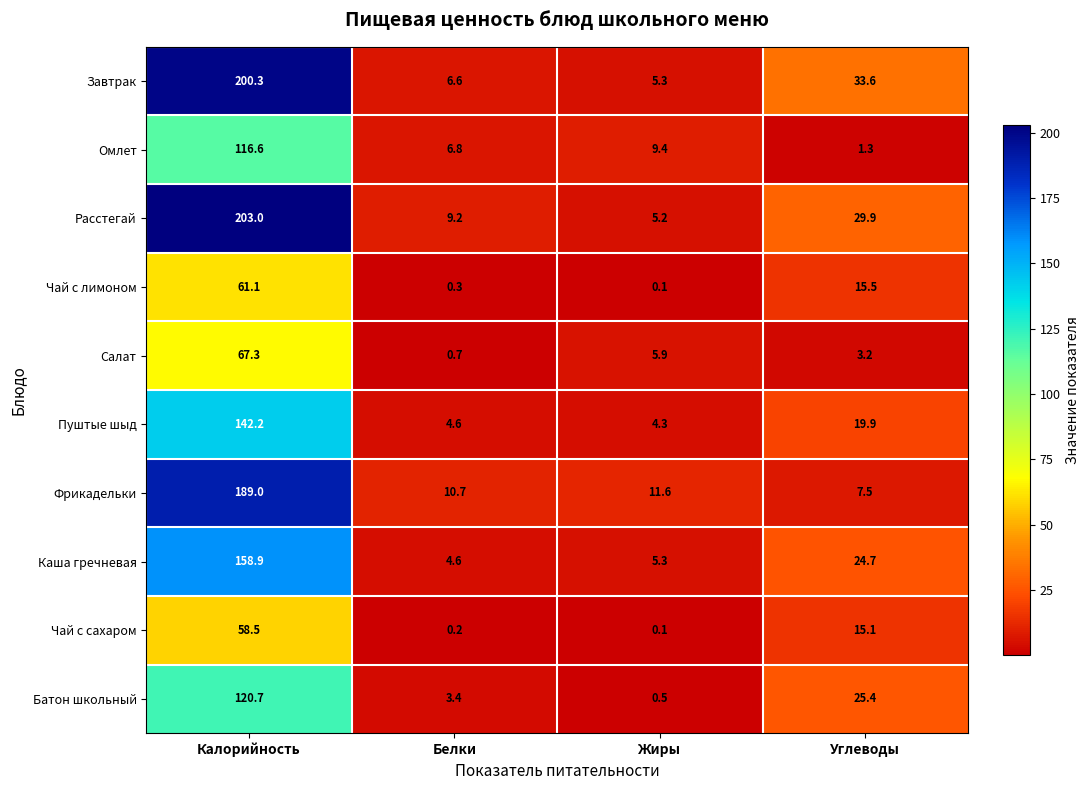

At which category is the sum across all series the highest?

Калорийность